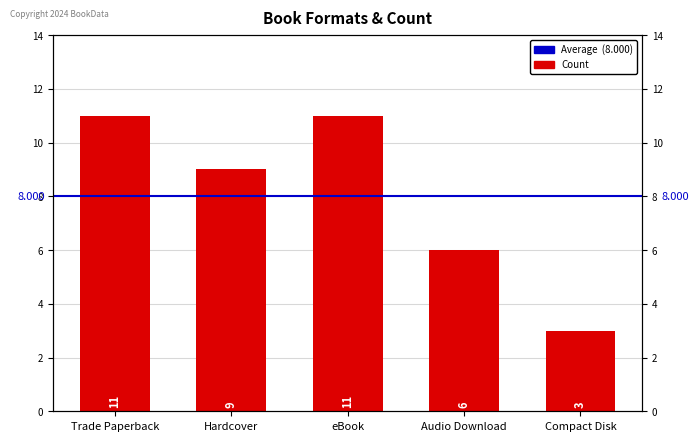

What is the sum of the values at Trade Paperback and Audio Download?

17